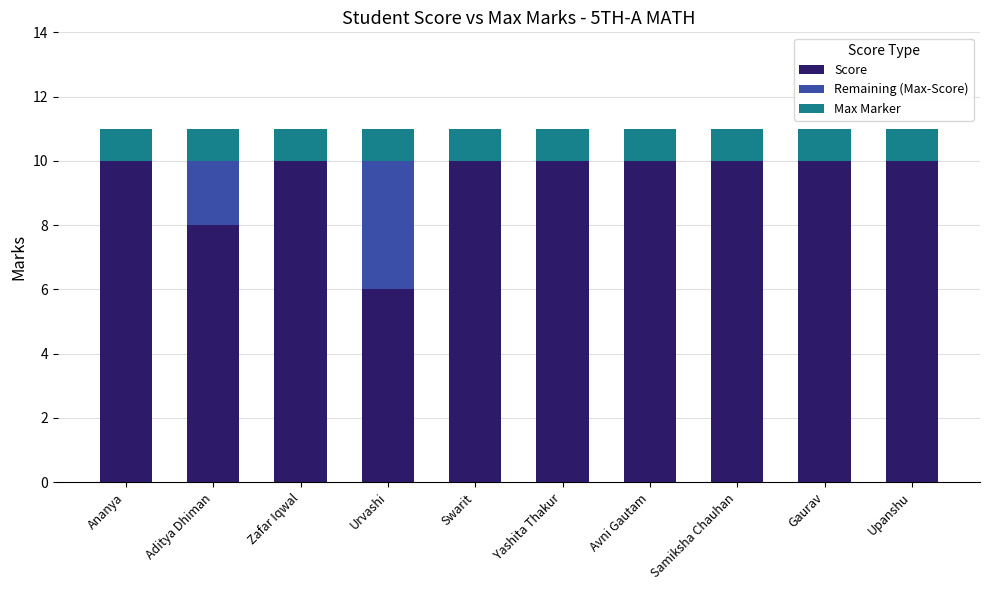

True or false: Score has a value of 10 at Upanshu.

True